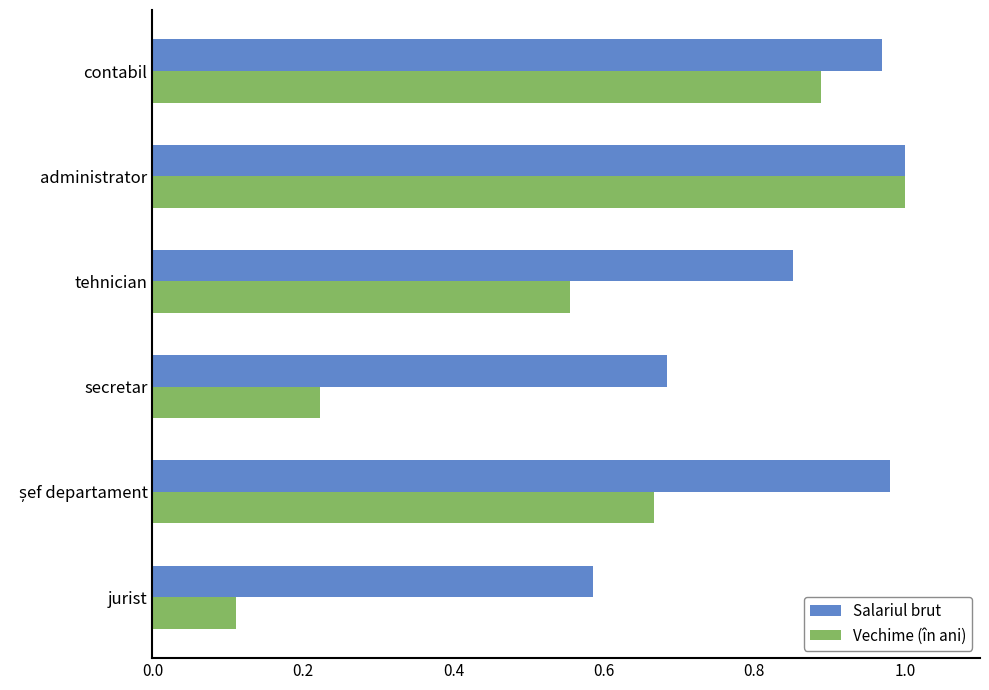

Which category has the lowest value in the Vechime (în ani) series?

jurist